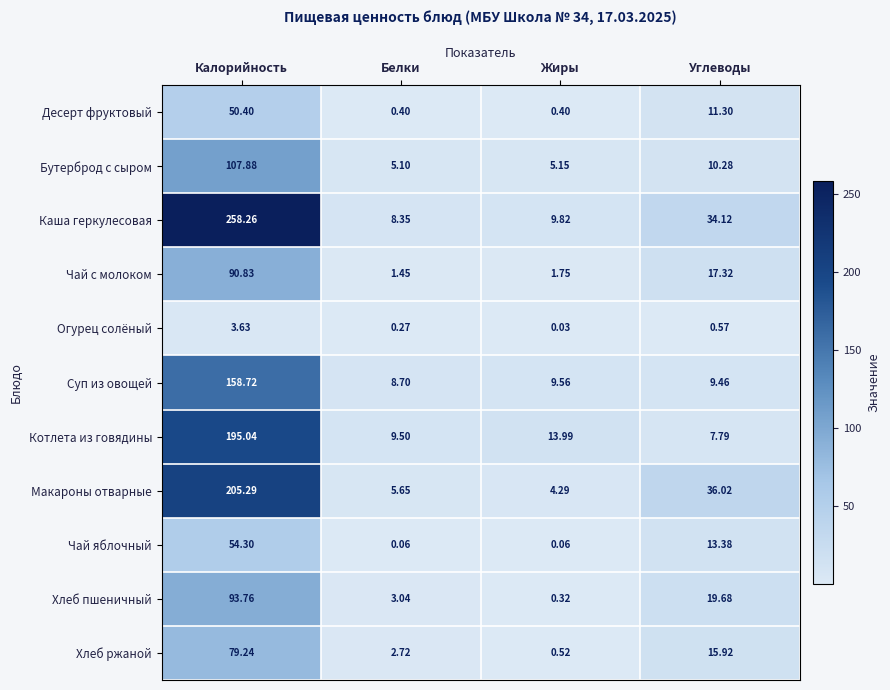

Which series has the widest spread of values?

Каша геркулесовая